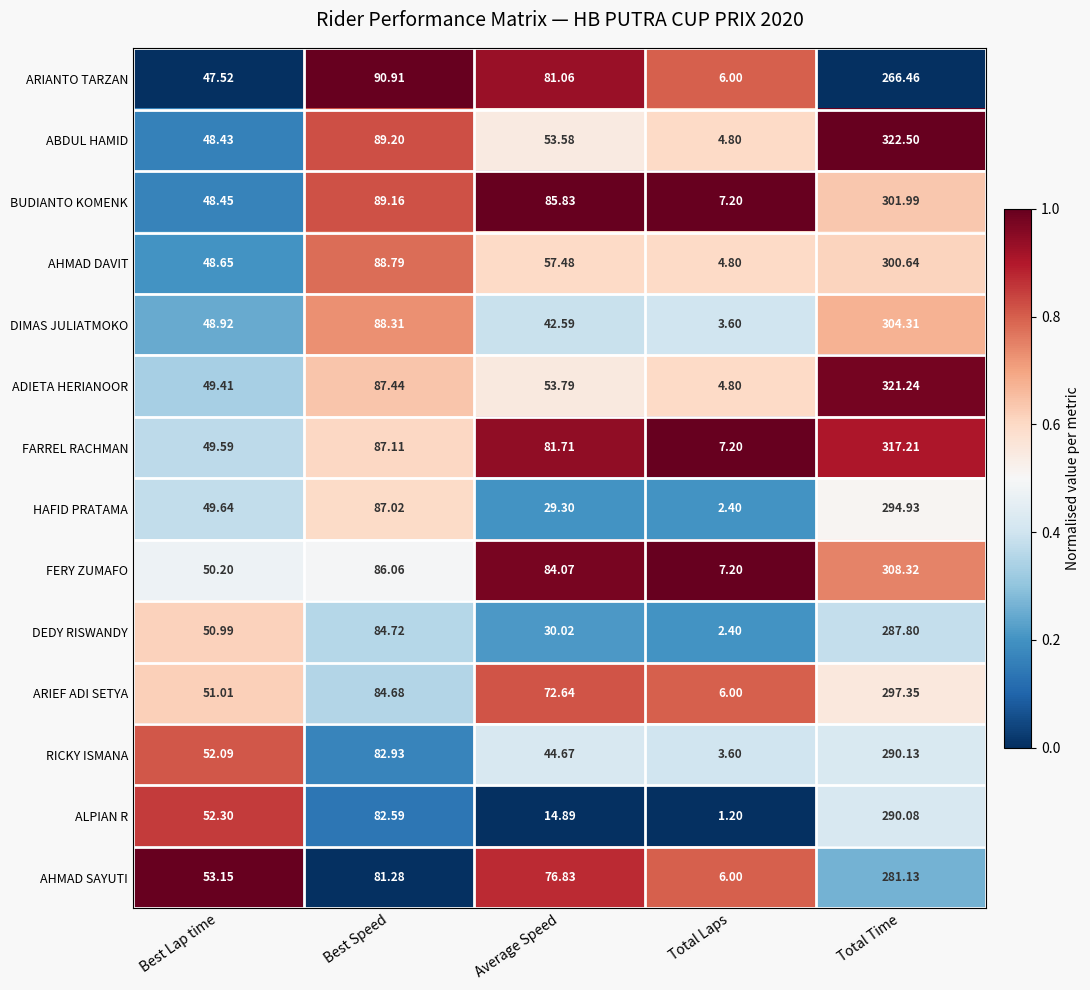

Where does the DEDY RISWANDY series first go above 50?

Best Lap time